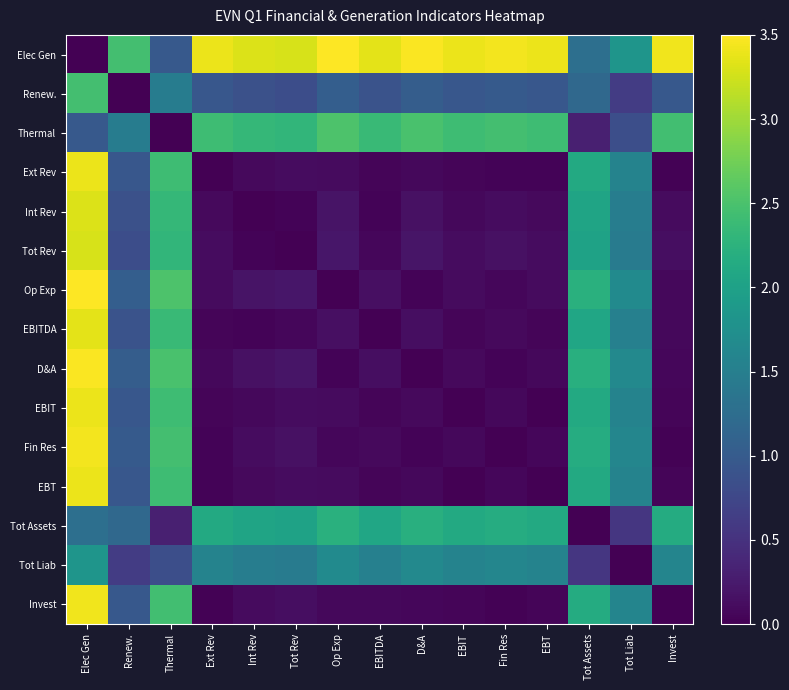

Reading right to left, list all the values displayed in this chart.

Elec Gen: Invest=3.4	Tot Liab=1.8	Tot Assets=1.3	EBT=3.4	Fin Res=3.4	EBIT=3.4	D&A=3.5	EBITDA=3.3	Op Exp=3.5	Tot Rev=3.3	Int Rev=3.3	Ext Rev=3.4	Thermal=1.0	Renew.=2.5	Elec Gen=0.0
Renew.: Invest=1.0	Tot Liab=0.6	Tot Assets=1.2	EBT=0.9	Fin Res=1.0	EBIT=0.9	D&A=1.0	EBITDA=0.9	Op Exp=1.0	Tot Rev=0.8	Int Rev=0.9	Ext Rev=0.9	Thermal=1.5	Renew.=0.0	Elec Gen=2.5
Thermal: Invest=2.4	Tot Liab=0.8	Tot Assets=0.3	EBT=2.4	Fin Res=2.5	EBIT=2.4	D&A=2.5	EBITDA=2.4	Op Exp=2.5	Tot Rev=2.3	Int Rev=2.3	Ext Rev=2.4	Thermal=0.0	Renew.=1.5	Elec Gen=1.0
Ext Rev: Invest=0.0	Tot Liab=1.6	Tot Assets=2.1	EBT=0.0	Fin Res=0.0	EBIT=0.0	D&A=0.1	EBITDA=0.1	Op Exp=0.1	Tot Rev=0.1	Int Rev=0.1	Ext Rev=0.0	Thermal=2.4	Renew.=0.9	Elec Gen=3.4
Int Rev: Invest=0.1	Tot Liab=1.5	Tot Assets=2.0	EBT=0.1	Fin Res=0.1	EBIT=0.1	D&A=0.2	EBITDA=0.0	Op Exp=0.2	Tot Rev=0.0	Int Rev=0.0	Ext Rev=0.1	Thermal=2.3	Renew.=0.9	Elec Gen=3.3
Tot Rev: Invest=0.1	Tot Liab=1.5	Tot Assets=2.0	EBT=0.1	Fin Res=0.2	EBIT=0.1	D&A=0.2	EBITDA=0.1	Op Exp=0.2	Tot Rev=0.0	Int Rev=0.0	Ext Rev=0.1	Thermal=2.3	Renew.=0.8	Elec Gen=3.3
Op Exp: Invest=0.1	Tot Liab=1.7	Tot Assets=2.2	EBT=0.1	Fin Res=0.1	EBIT=0.1	D&A=0.0	EBITDA=0.2	Op Exp=0.0	Tot Rev=0.2	Int Rev=0.2	Ext Rev=0.1	Thermal=2.5	Renew.=1.0	Elec Gen=3.5
EBITDA: Invest=0.1	Tot Liab=1.5	Tot Assets=2.1	EBT=0.1	Fin Res=0.1	EBIT=0.0	D&A=0.1	EBITDA=0.0	Op Exp=0.2	Tot Rev=0.1	Int Rev=0.0	Ext Rev=0.1	Thermal=2.4	Renew.=0.9	Elec Gen=3.3
D&A: Invest=0.1	Tot Liab=1.7	Tot Assets=2.2	EBT=0.1	Fin Res=0.0	EBIT=0.1	D&A=0.0	EBITDA=0.1	Op Exp=0.0	Tot Rev=0.2	Int Rev=0.2	Ext Rev=0.1	Thermal=2.5	Renew.=1.0	Elec Gen=3.5
EBIT: Invest=0.1	Tot Liab=1.6	Tot Assets=2.1	EBT=0.0	Fin Res=0.1	EBIT=0.0	D&A=0.1	EBITDA=0.0	Op Exp=0.1	Tot Rev=0.1	Int Rev=0.1	Ext Rev=0.0	Thermal=2.4	Renew.=0.9	Elec Gen=3.4
Fin Res: Invest=0.0	Tot Liab=1.6	Tot Assets=2.2	EBT=0.1	Fin Res=0.0	EBIT=0.1	D&A=0.0	EBITDA=0.1	Op Exp=0.1	Tot Rev=0.2	Int Rev=0.1	Ext Rev=0.0	Thermal=2.5	Renew.=1.0	Elec Gen=3.4
EBT: Invest=0.0	Tot Liab=1.6	Tot Assets=2.1	EBT=0.0	Fin Res=0.1	EBIT=0.0	D&A=0.1	EBITDA=0.1	Op Exp=0.1	Tot Rev=0.1	Int Rev=0.1	Ext Rev=0.0	Thermal=2.4	Renew.=0.9	Elec Gen=3.4
Tot Assets: Invest=2.1	Tot Liab=0.6	Tot Assets=0.0	EBT=2.1	Fin Res=2.2	EBIT=2.1	D&A=2.2	EBITDA=2.1	Op Exp=2.2	Tot Rev=2.0	Int Rev=2.0	Ext Rev=2.1	Thermal=0.3	Renew.=1.2	Elec Gen=1.3
Tot Liab: Invest=1.6	Tot Liab=0.0	Tot Assets=0.6	EBT=1.6	Fin Res=1.6	EBIT=1.6	D&A=1.7	EBITDA=1.5	Op Exp=1.7	Tot Rev=1.5	Int Rev=1.5	Ext Rev=1.6	Thermal=0.8	Renew.=0.6	Elec Gen=1.8
Invest: Invest=0.0	Tot Liab=1.6	Tot Assets=2.1	EBT=0.0	Fin Res=0.0	EBIT=0.1	D&A=0.1	EBITDA=0.1	Op Exp=0.1	Tot Rev=0.1	Int Rev=0.1	Ext Rev=0.0	Thermal=2.4	Renew.=1.0	Elec Gen=3.4